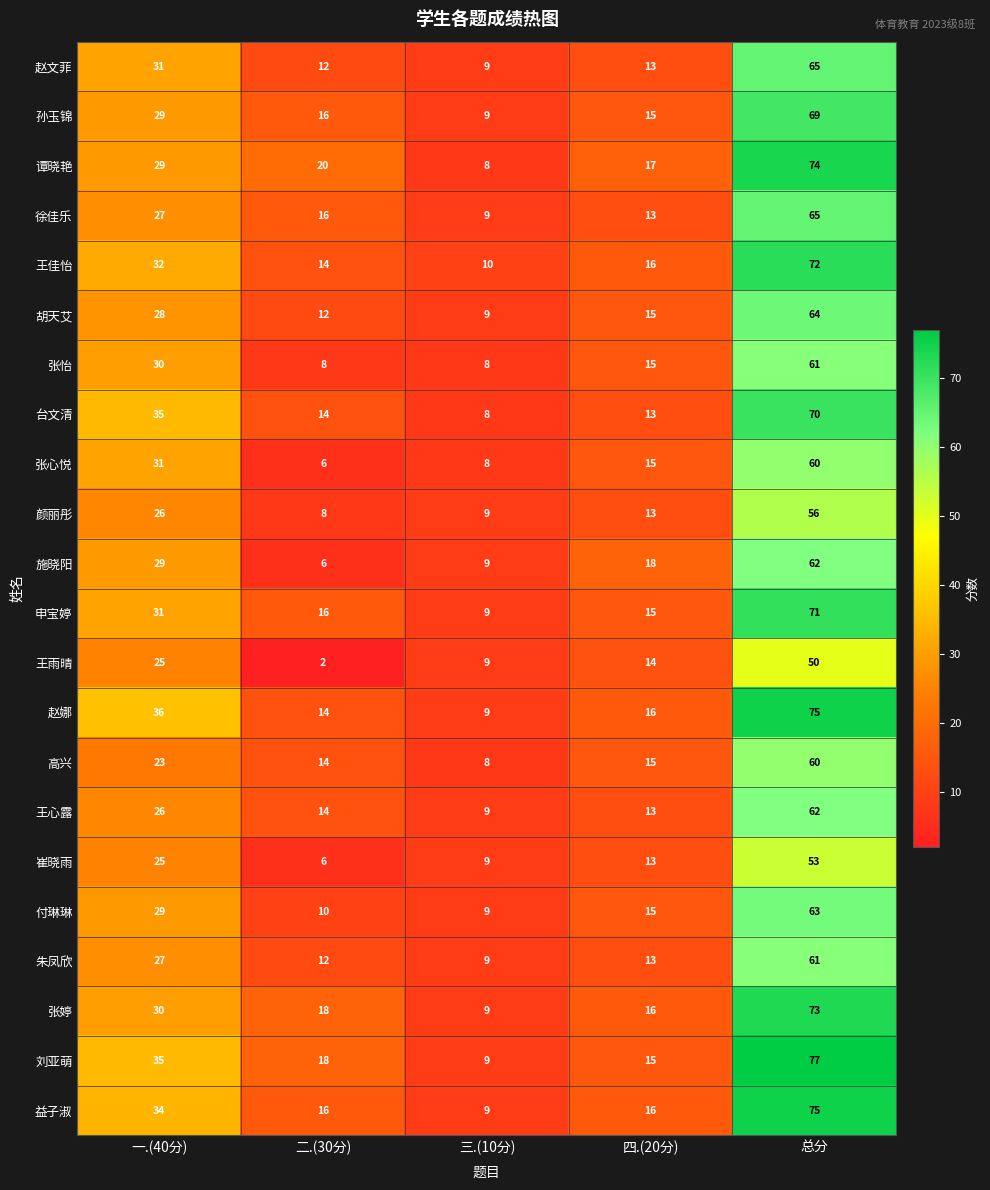

At how many categories does at least one series exceed 44?

1